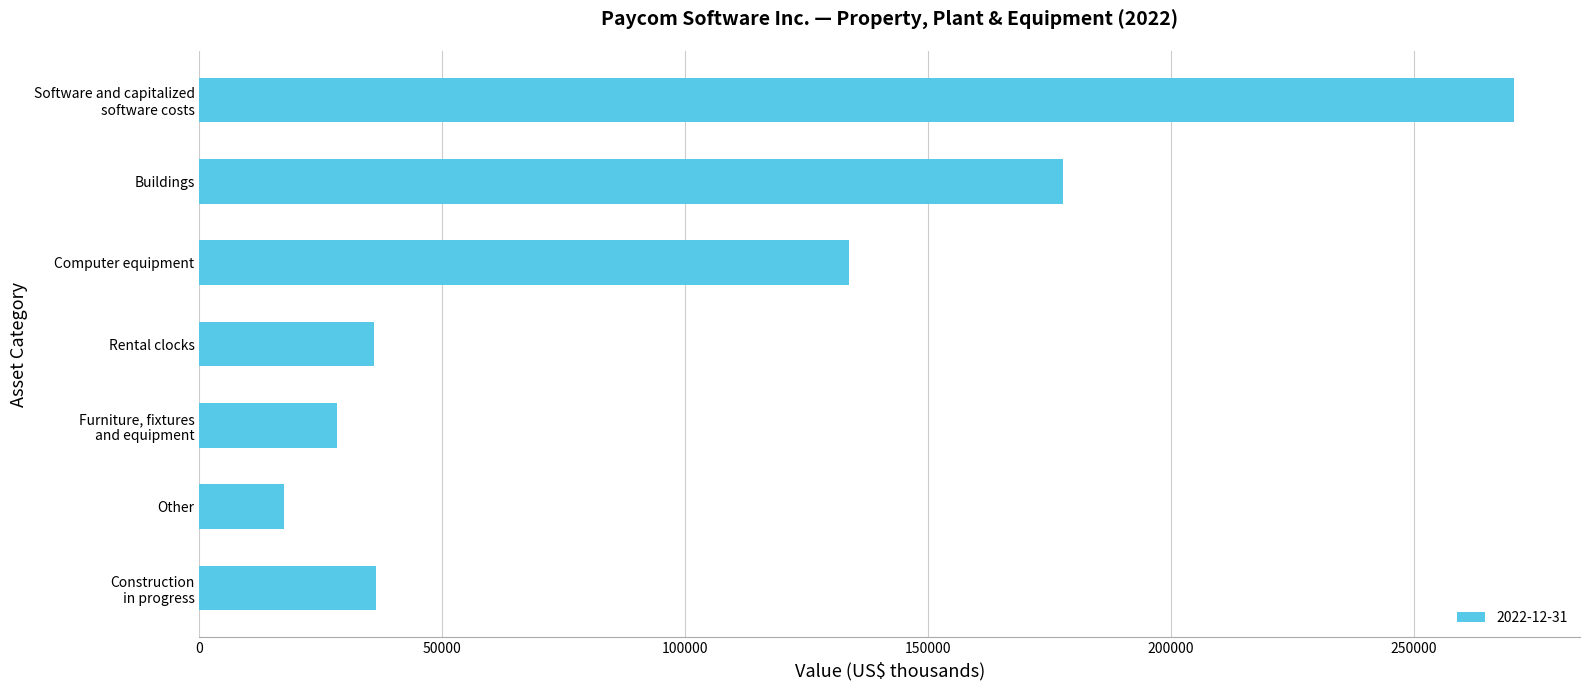

The chart shows a value of 35846 at Rental clocks. True or false?

True